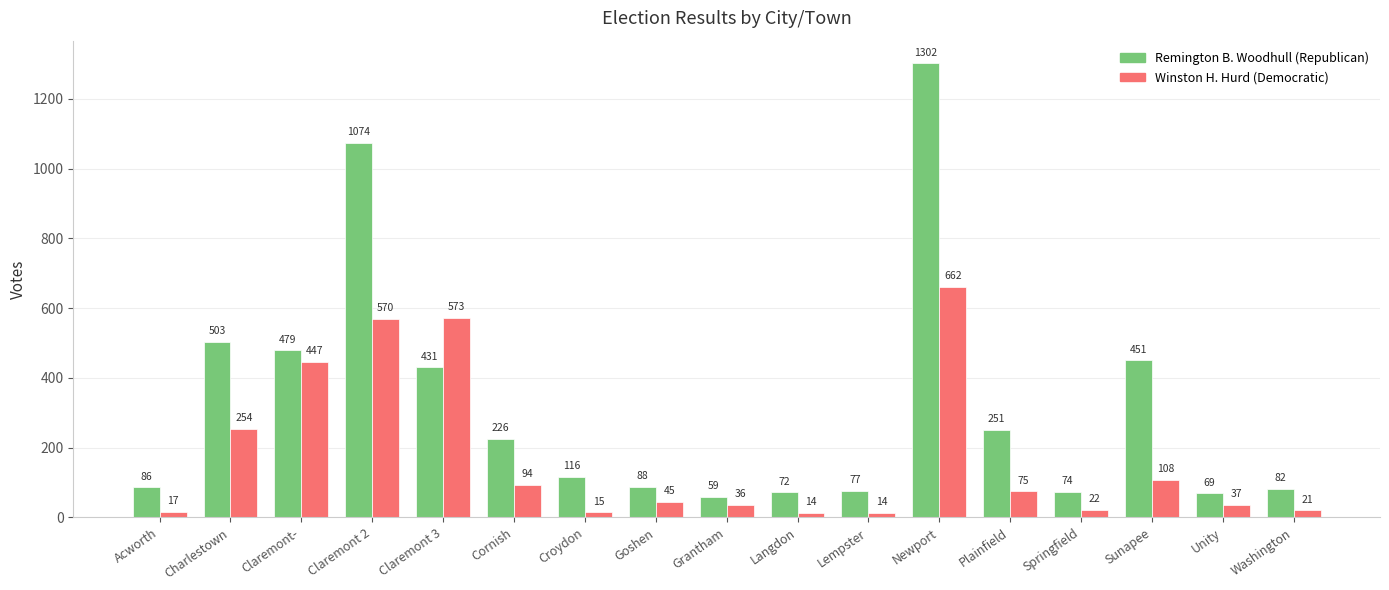

What is the difference between the highest and lowest values at Springfield?

52